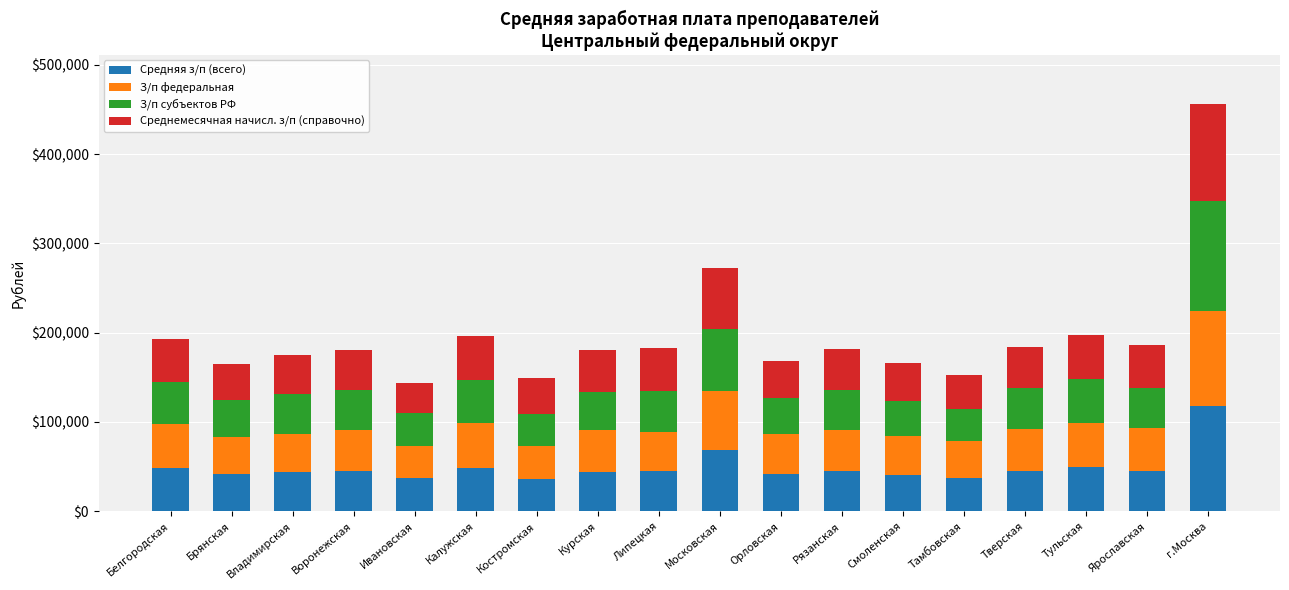

At which category is the sum across all series the highest?

г.Москва